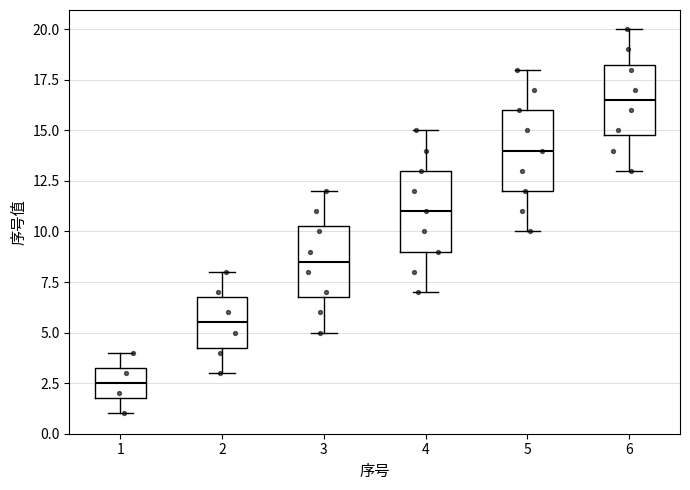

Where is the upper edge of the box at x = 5 on the y-axis? The values are not printed on the chart, so give them approximately, as read against the axis.

16.0